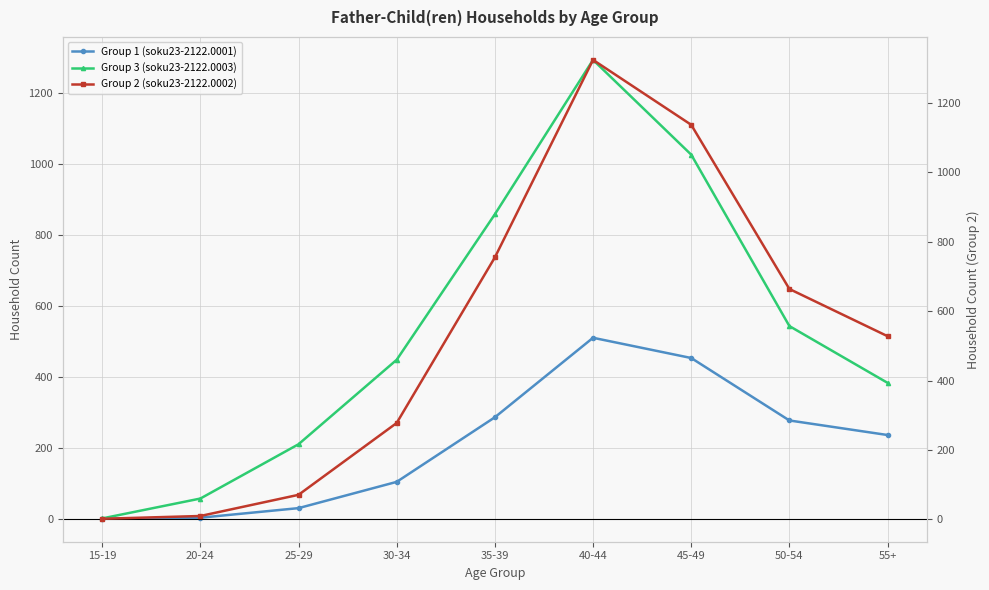

The value of Group 2 (soku23-2122.0002) at 50-54 is 997. True or false?

False